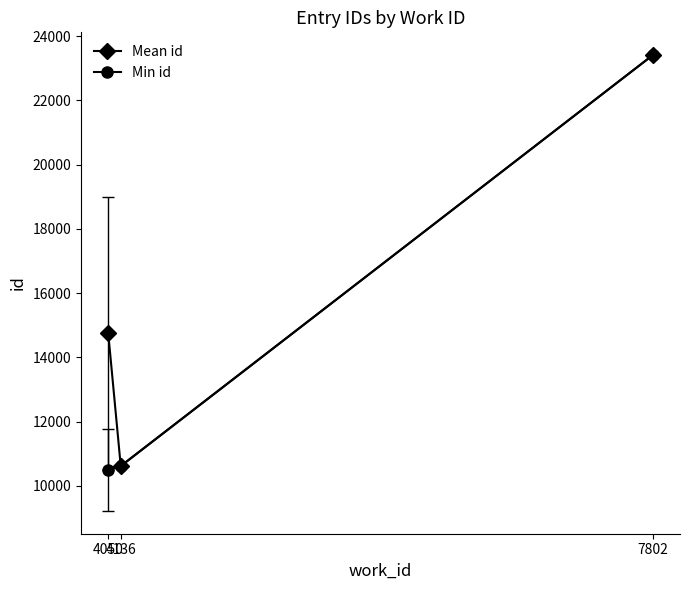

Reading left to right, what are all the values shown in this chart?

Mean id: 14743.5	10617.9	23408.0
Min id: 10493.0	10612.0	23408.0